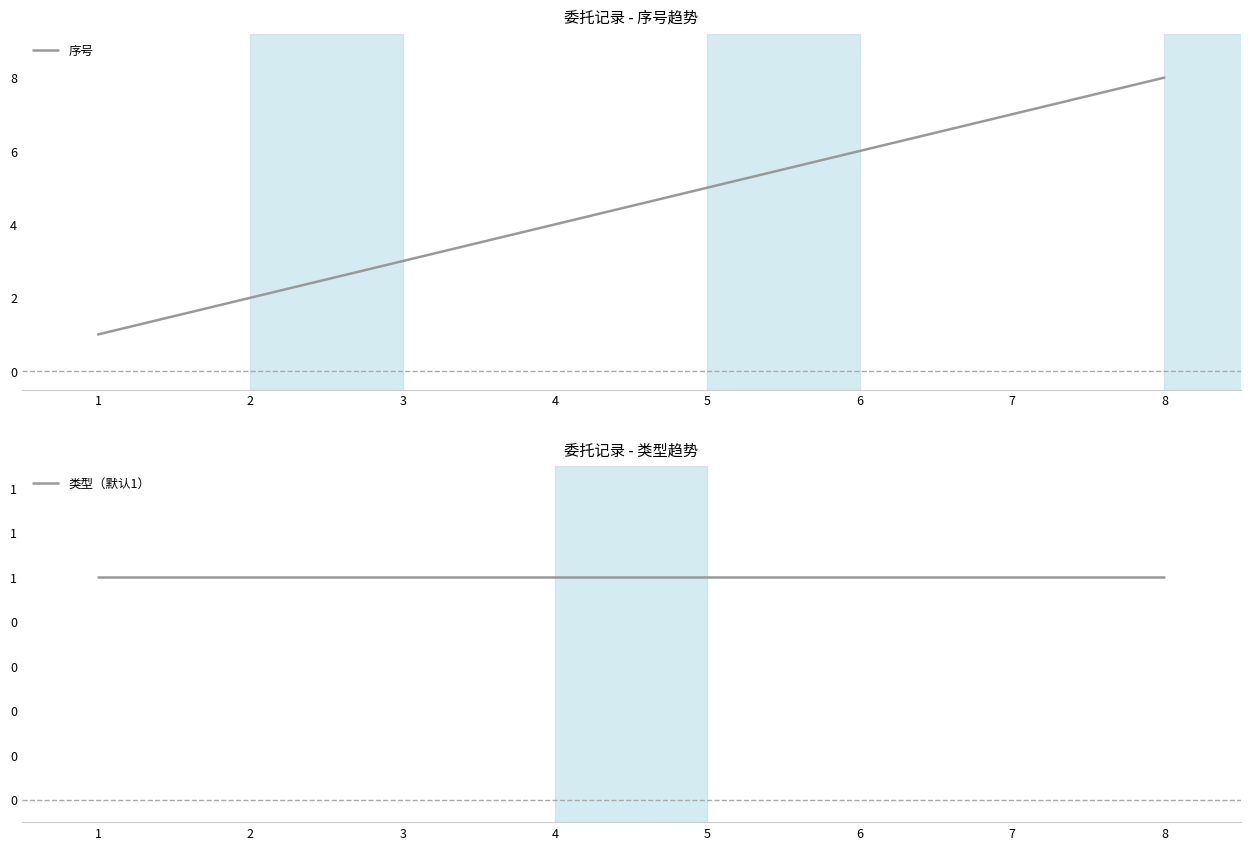

What is the highest value of the 序号 series?

8